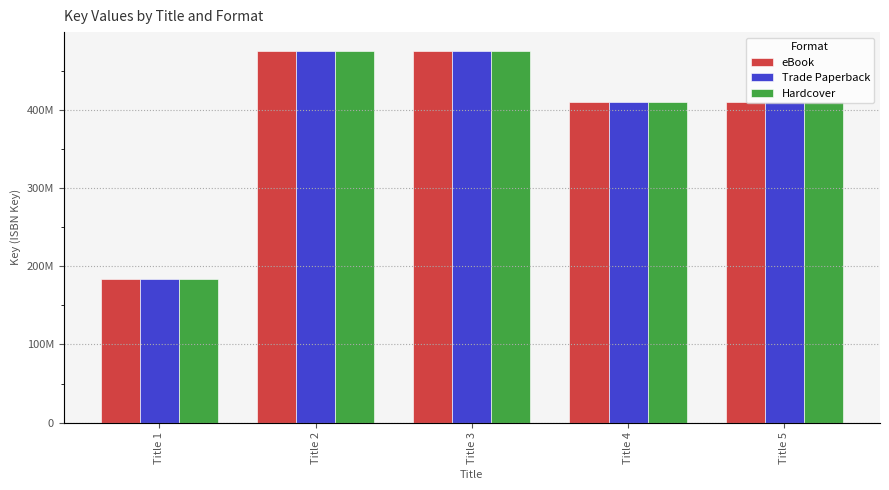

List the series in order of their peak value, highest first.

eBook, Trade Paperback, Hardcover